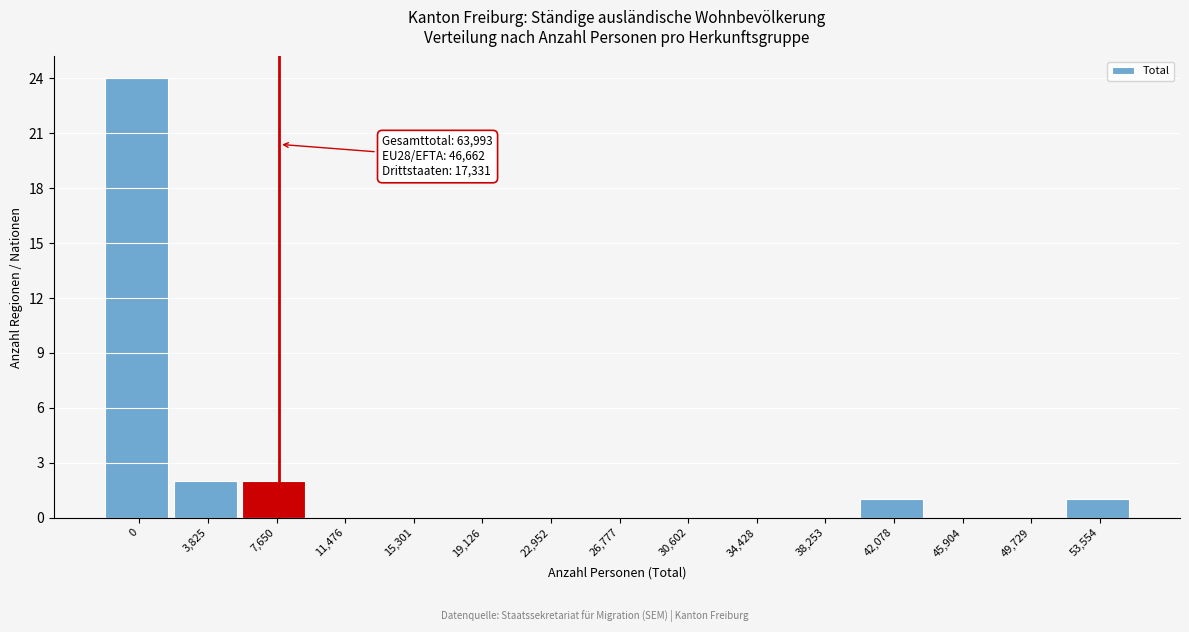

Reading right to left, transcribe all the data shown in this chart.

53,554=1	49,729=0	45,904=0	42,078=1	38,253=0	34,428=0	30,602=0	26,777=0	22,952=0	19,126=0	15,301=0	11,476=0	7,650=2	3,825=2	0=24